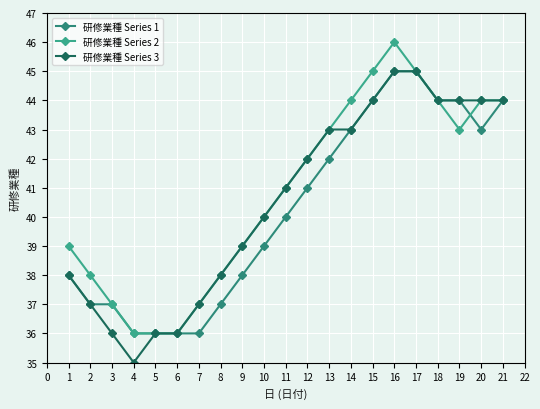

Is it true that 研修業種 Series 2 equals 20 at 5?

False